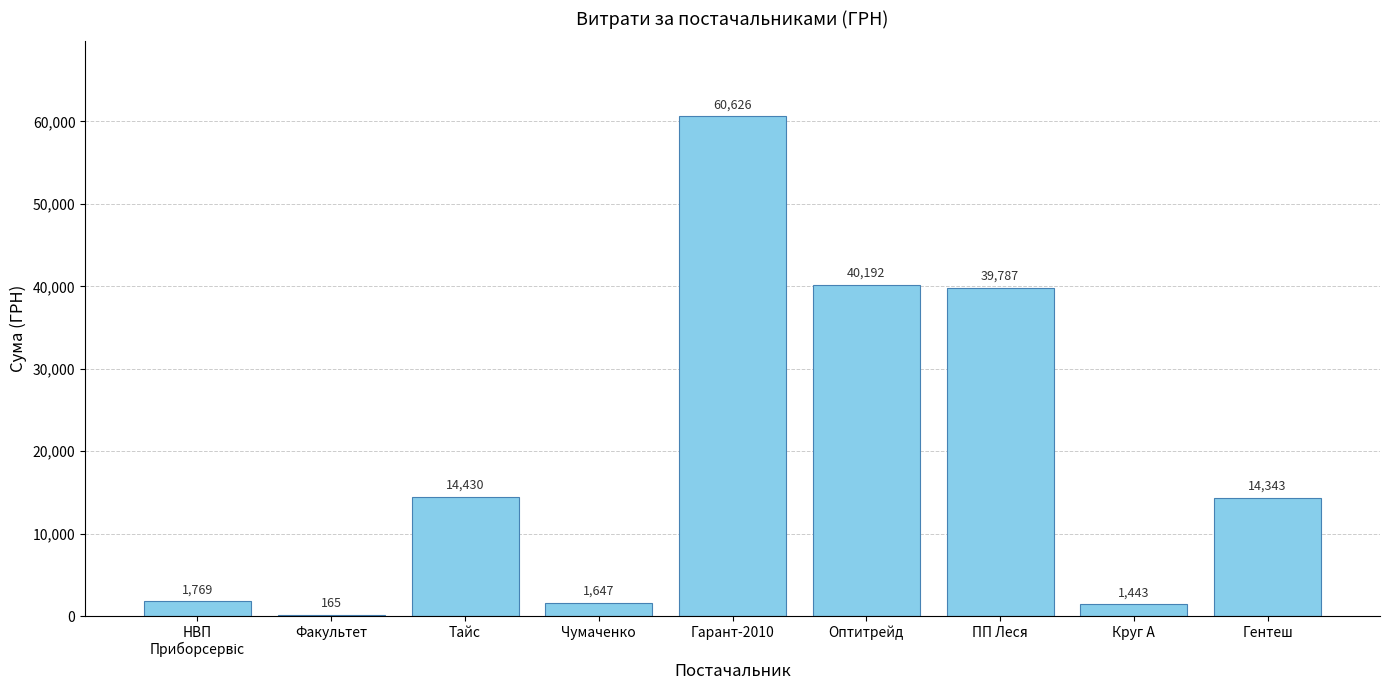

Between Оптитрейд and Круг А, which is larger?

Оптитрейд